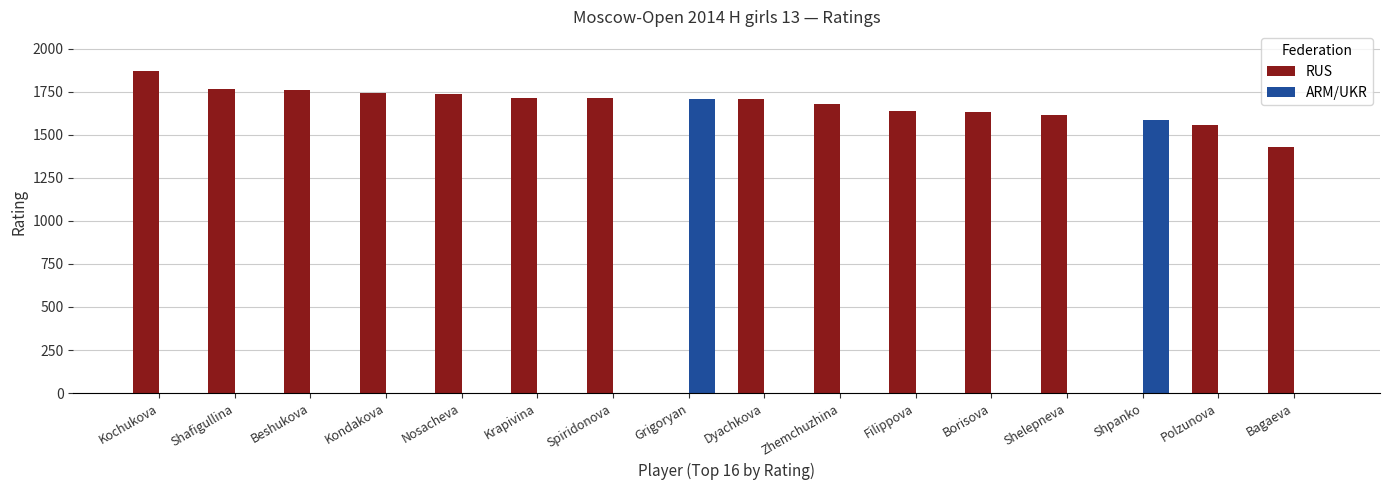

Which category has the highest value in the RUS series?

Kochukova